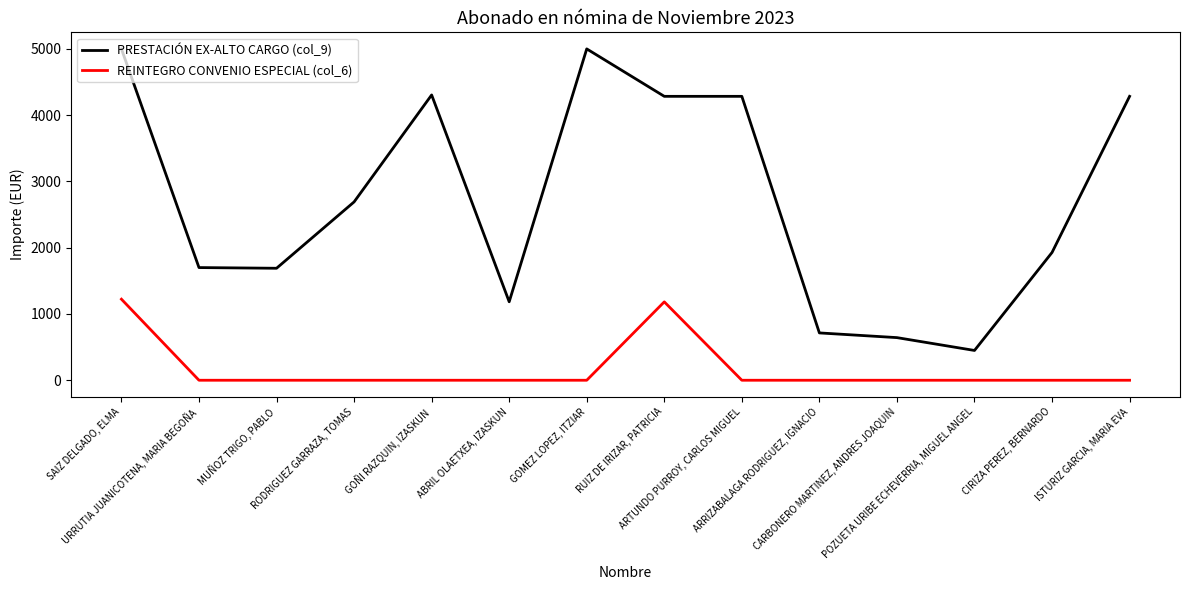

The value of PRESTACIÓN EX-ALTO CARGO (col_9) at RUIZ DE IRIZAR, PATRICIA is 4282.6. True or false?

True